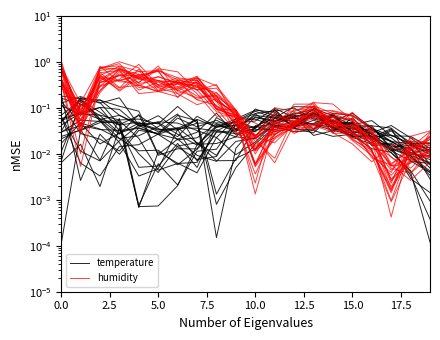

Is the value of temperature at 17 greater than the value of humidity at 12.5?

No